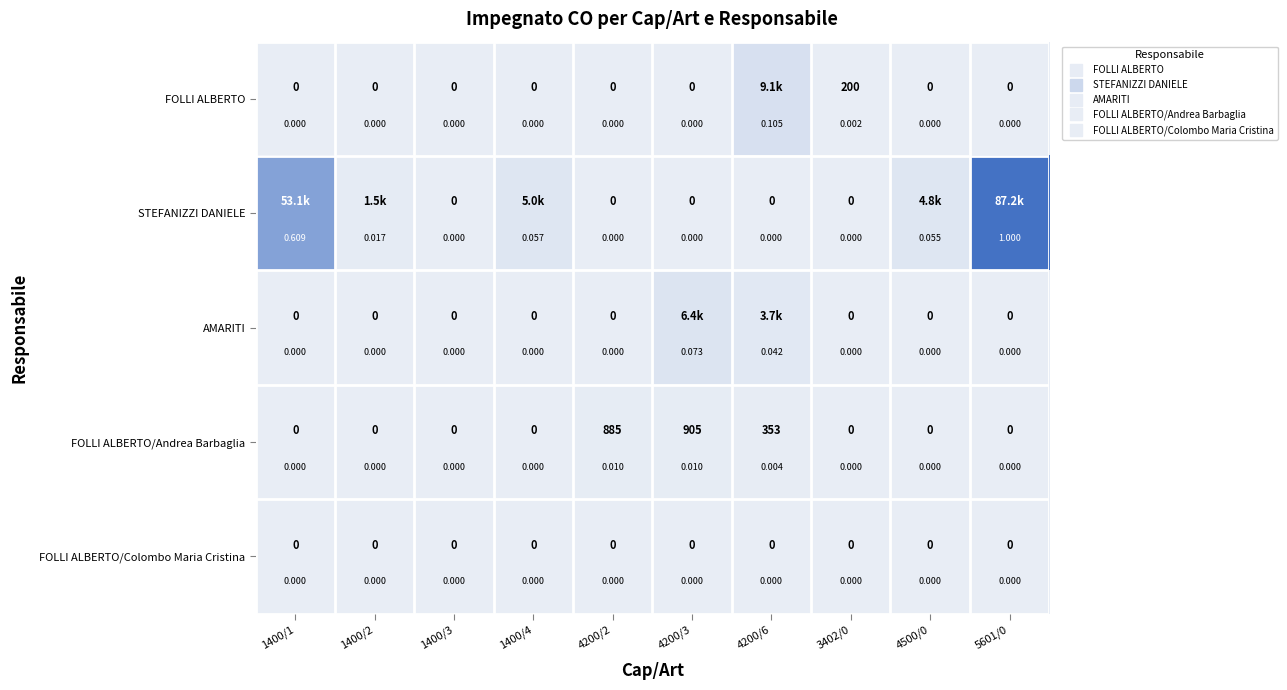

At 1400/4, list the series in order from smallest to largest.

FOLLI ALBERTO, AMARITI, FOLLI ALBERTO/Andrea Barbaglia, FOLLI ALBERTO/Colombo Maria Cristina, STEFANIZZI DANIELE